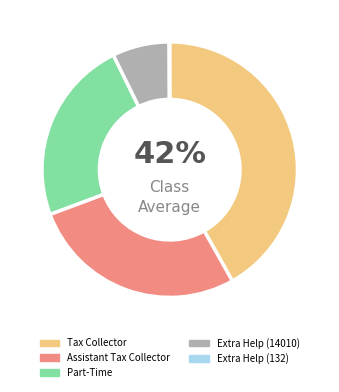

To the nearest percent, what portion does Part-Time represent?

23%